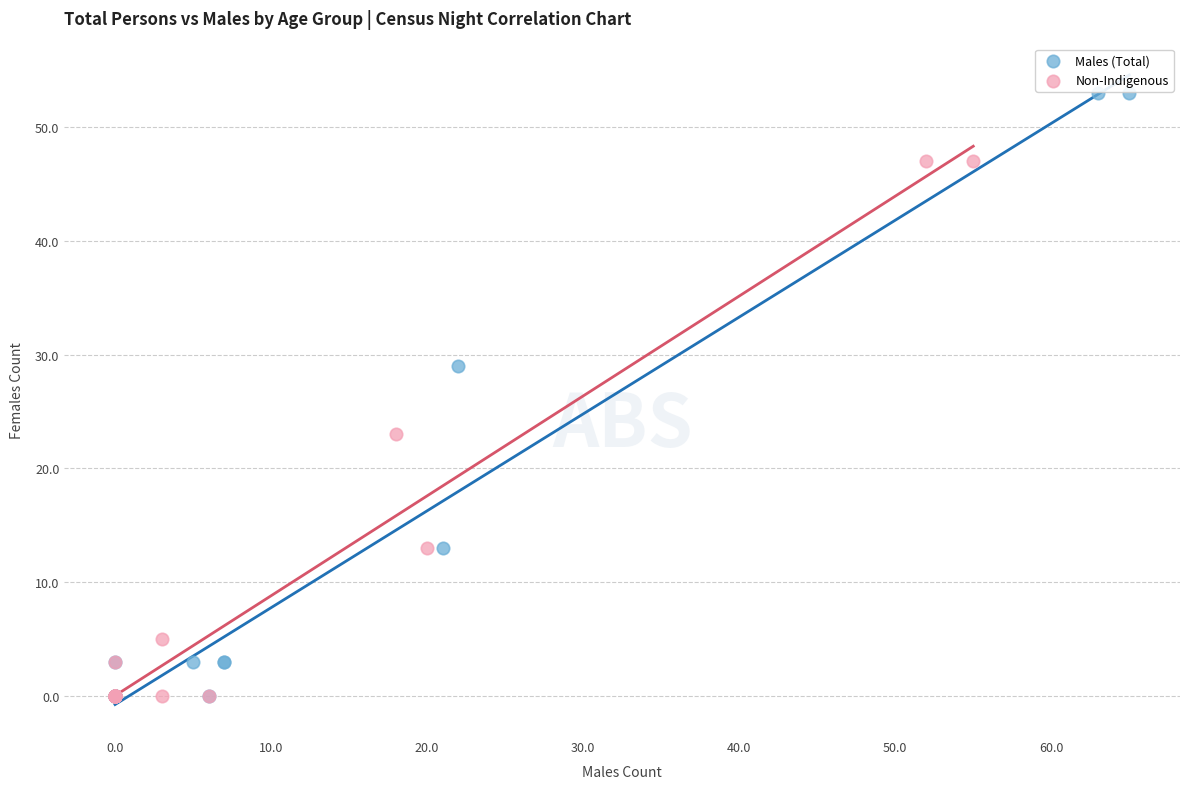

Which series reaches the maximum Y coordinate?

Males (Total)